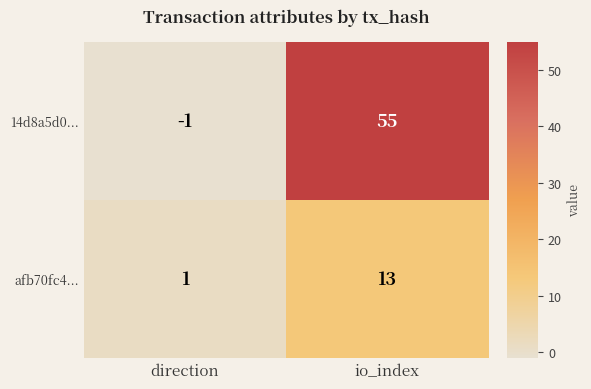

Rank the categories by afb70fc4... value from lowest to highest.

direction, io_index